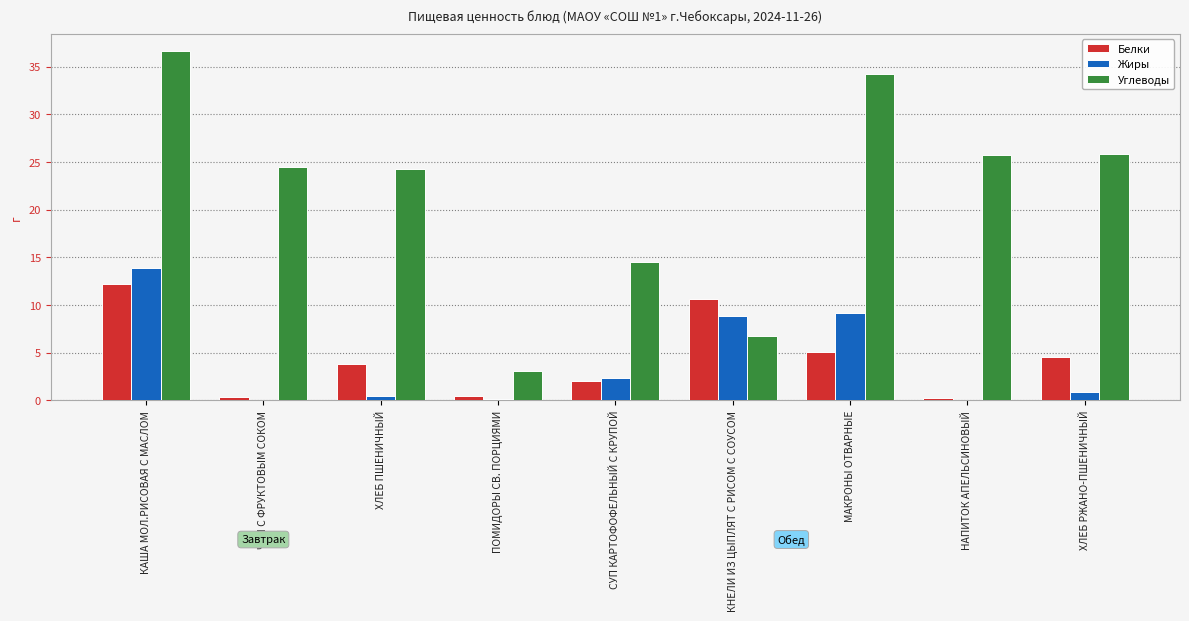

The value of Углеводы at НАПИТОК АПЕЛЬСИНОВЫЙ is 42.1. True or false?

False